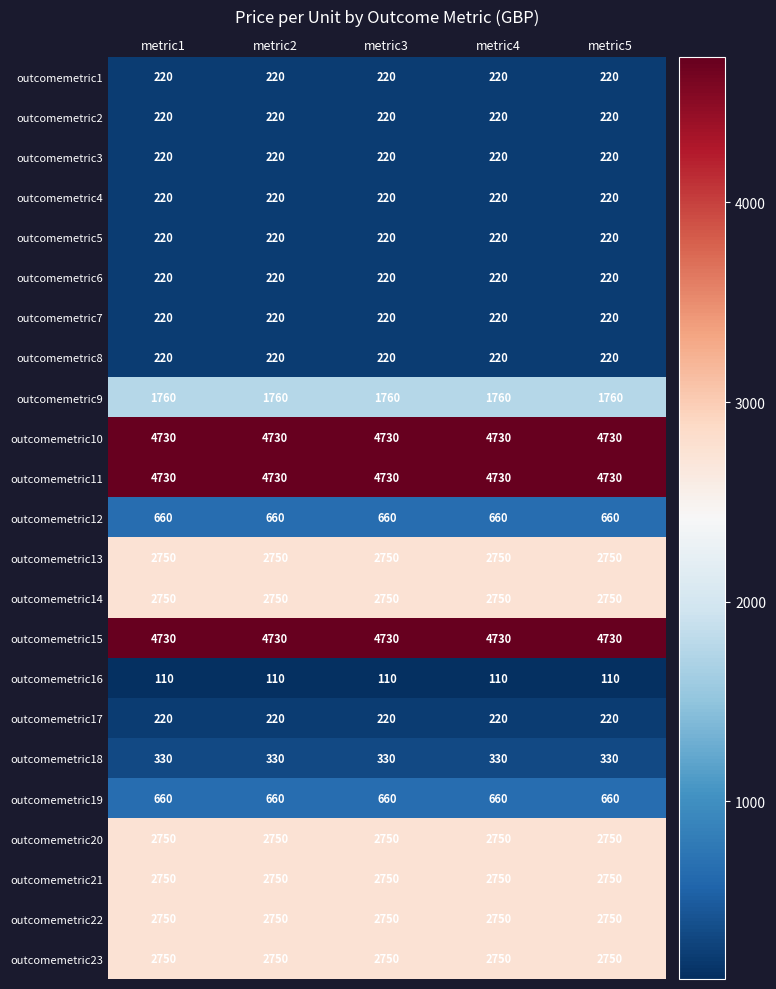

What is the difference between the highest and lowest values at metric1?

4620